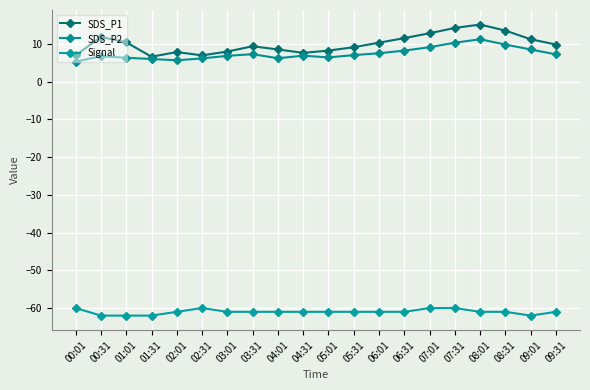

How many interior local valleys does the SDS_P2 series have?

3